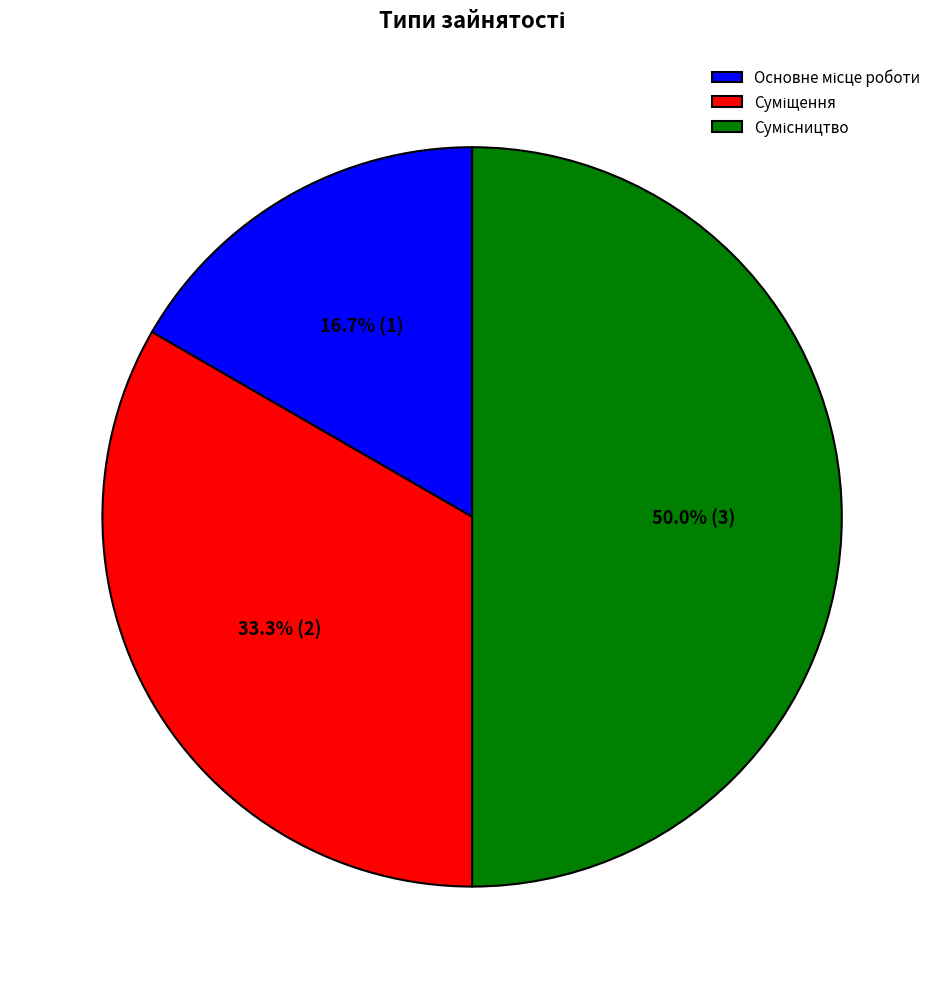

How many segments does this pie chart have?

3